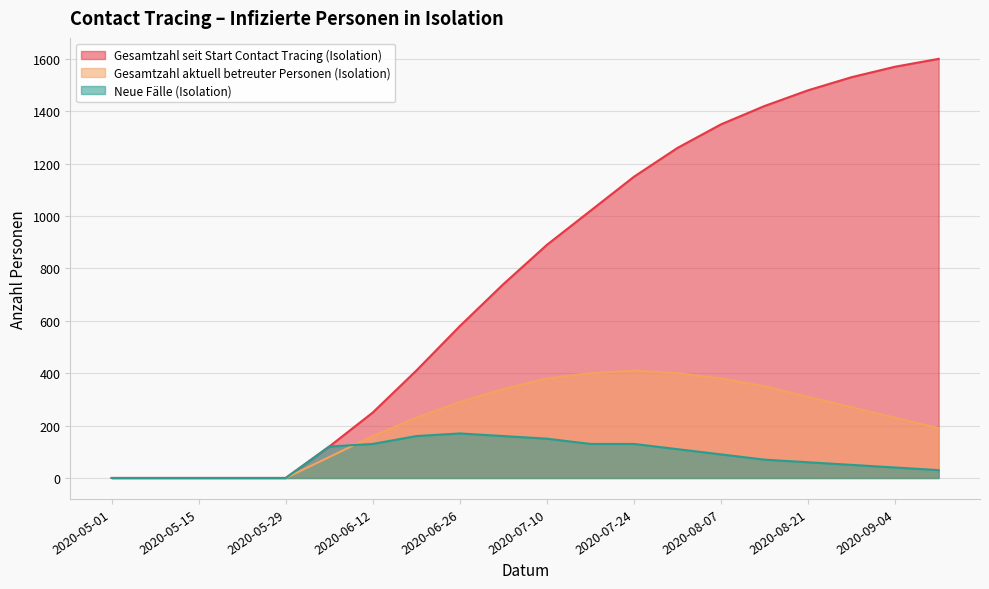

What is the sum of all Gesamtzahl aktuell betreuter Personen (Isolation) values?

4420